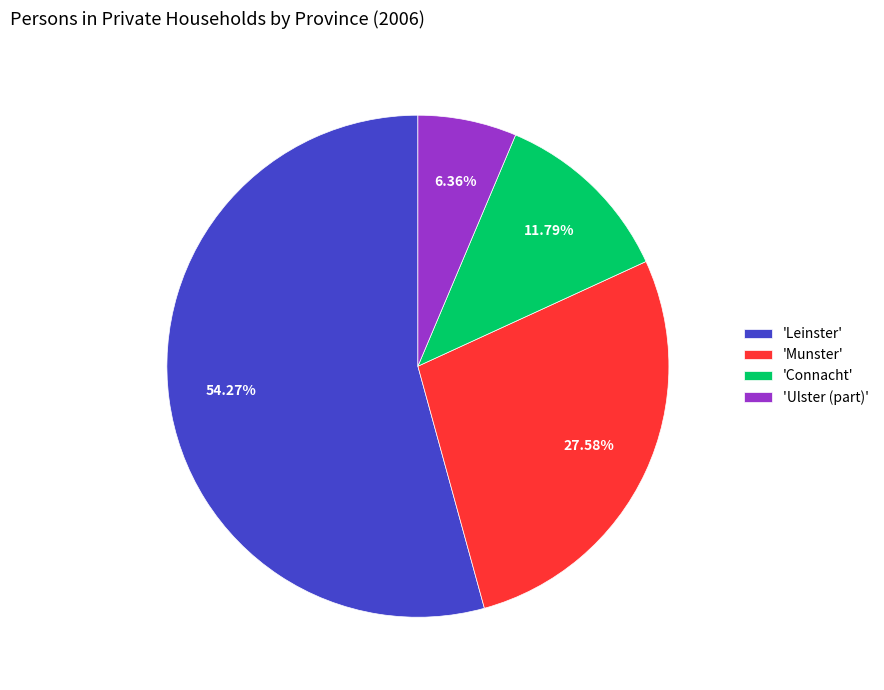

Is 'Connacht' the majority of the pie?

No